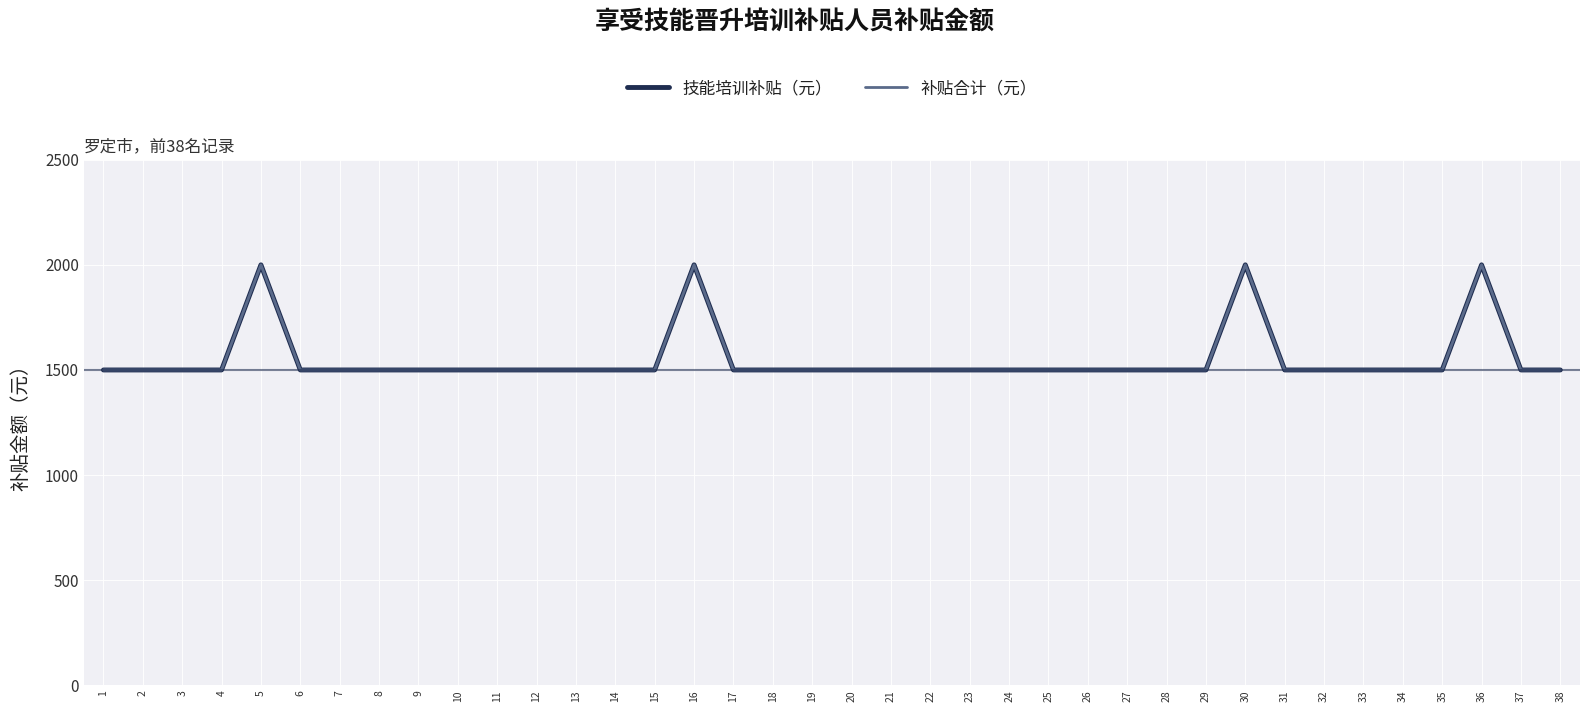

Does the chart display data point markers on the line(s)?

No